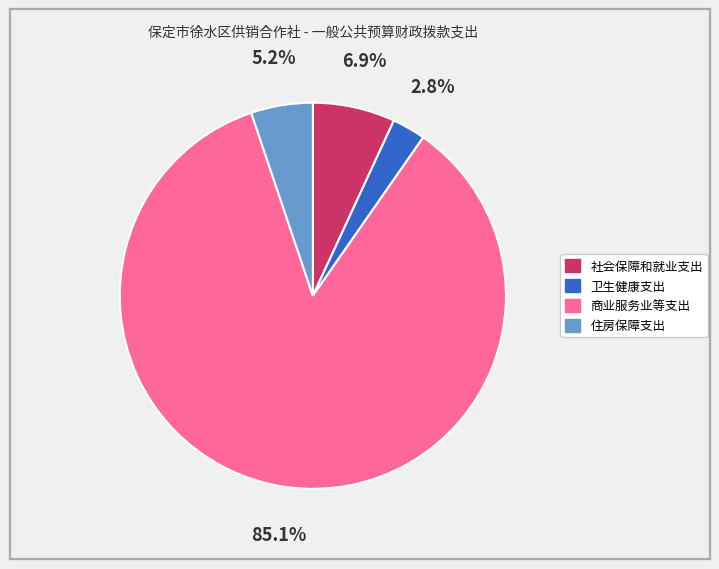

Which has a higher value, 卫生健康支出 or 商业服务业等支出?

商业服务业等支出